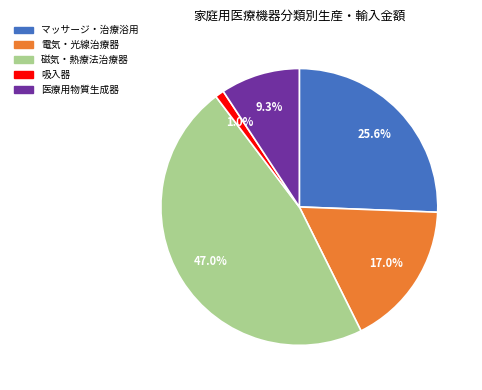

Is there any slice that represents more than half of the pie?

No